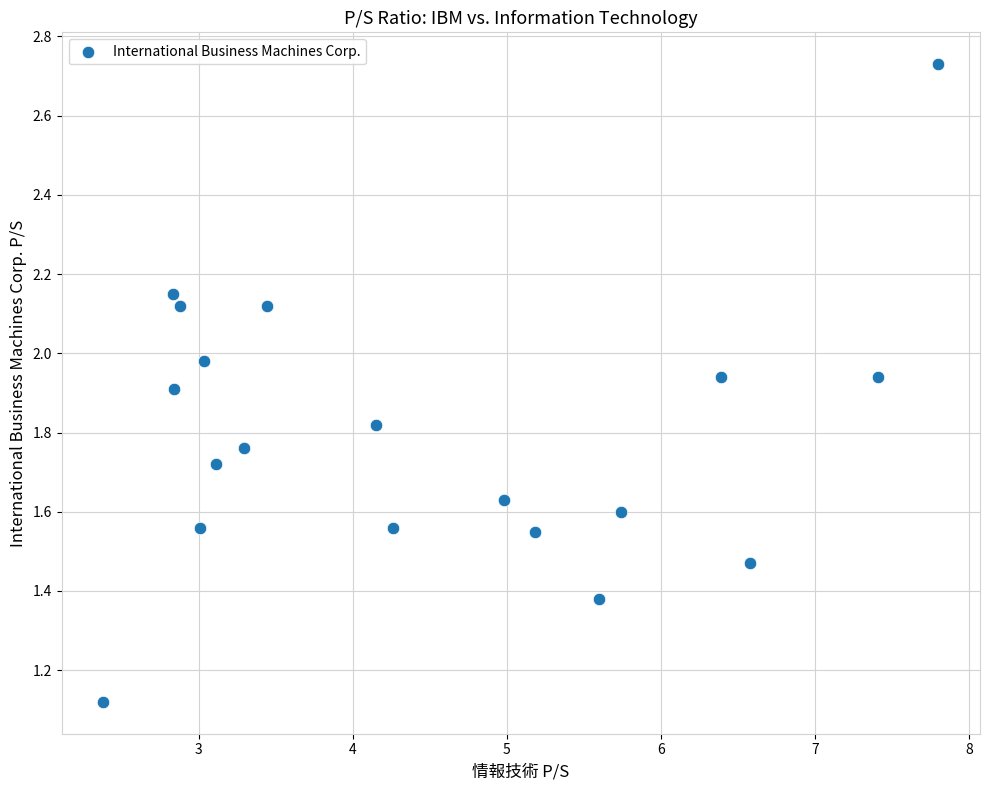

What is the range of X values (max minus min)?

5.4